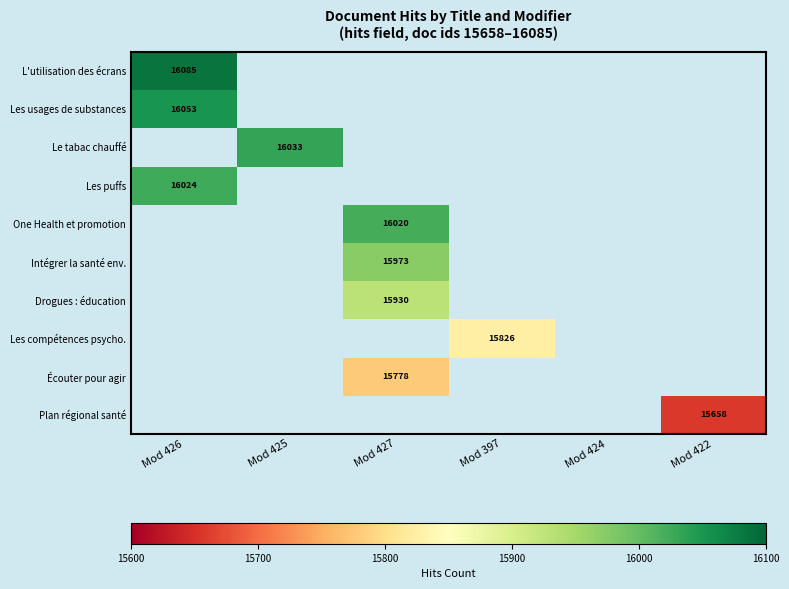

True or false: Intégrer la santé env. has a value of 23489 at Mod 427.

False